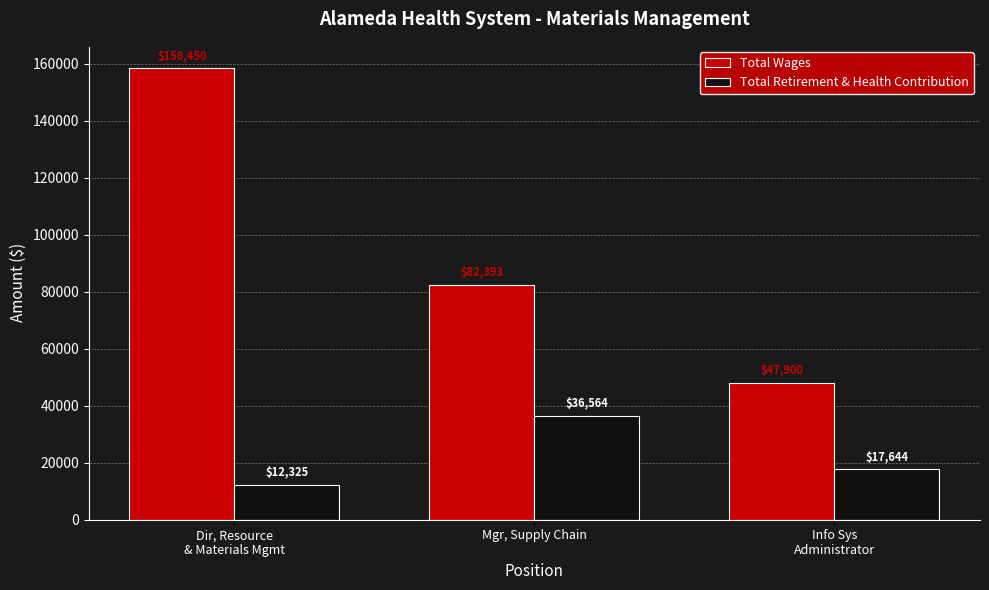

What are all the series names shown in the legend?

Total Wages, Total Retirement & Health Contribution